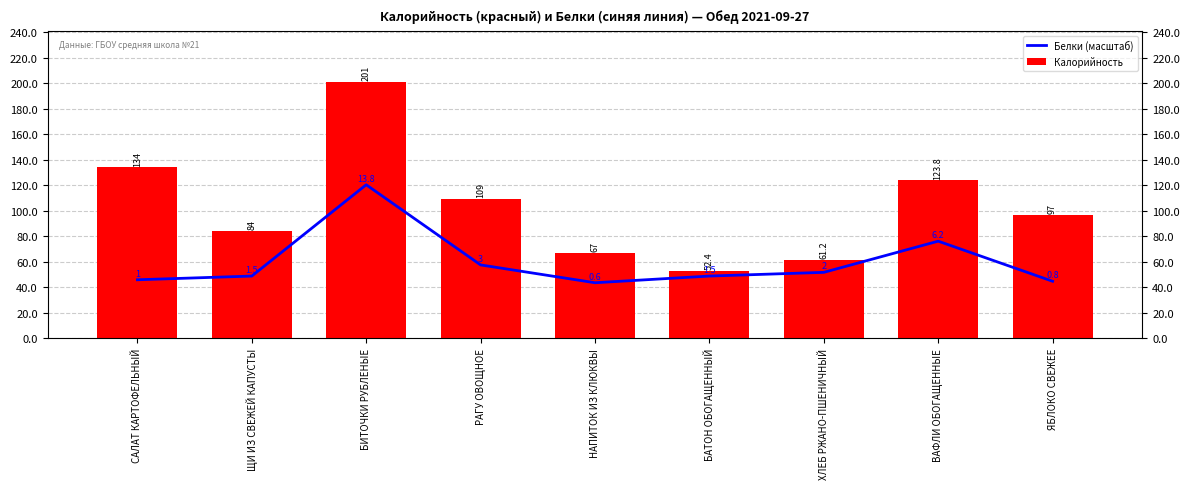

What is the label of the 1st bar from the left?

САЛАТ КАРТОФЕЛЬНЫЙ